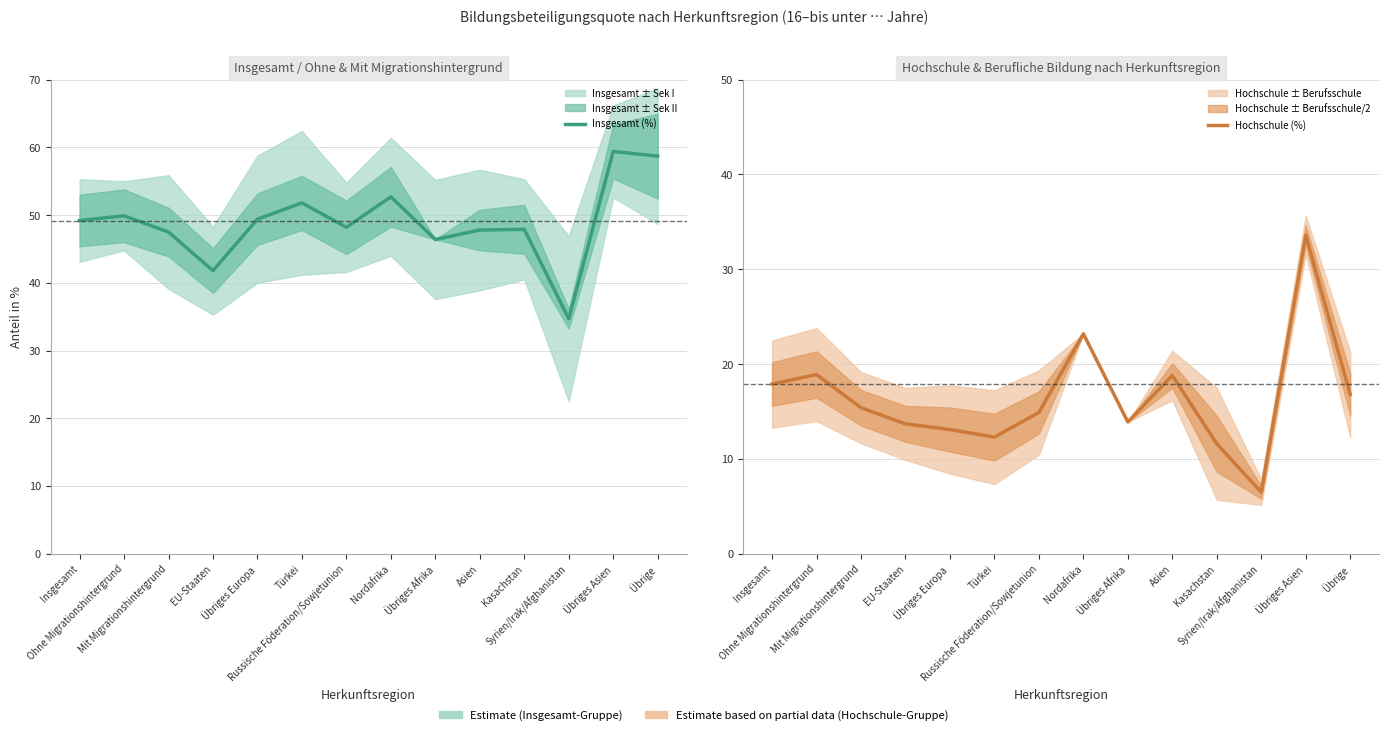

What position from the left is Russische Föderation/Sowjetunion?

7